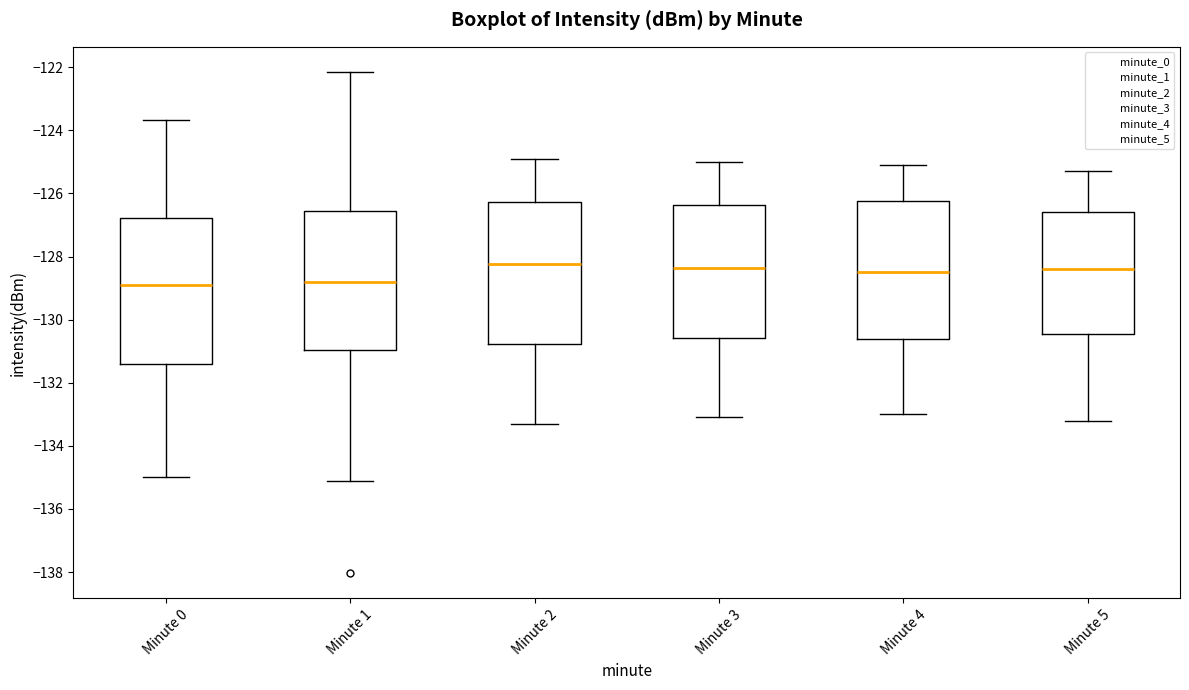

Reading left to right, transcribe this box plot: for each box, give where its median line is, the range the box spans, and where its two whiskers end, as read against the y-axis. The values are not printed on the chart, so give them approximately, as read against the axis.

Minute 0: median -128.8, box -131.4 to -126.8, whiskers -135.0 to -123.6
Minute 1: median -128.8, box -131.0 to -126.6, whiskers -135.2 to -122.2
Minute 2: median -128.2, box -130.8 to -126.2, whiskers -133.2 to -124.8
Minute 3: median -128.4, box -130.6 to -126.4, whiskers -133.0 to -125.0
Minute 4: median -128.4, box -130.6 to -126.2, whiskers -133.0 to -125.0
Minute 5: median -128.4, box -130.4 to -126.6, whiskers -133.2 to -125.2